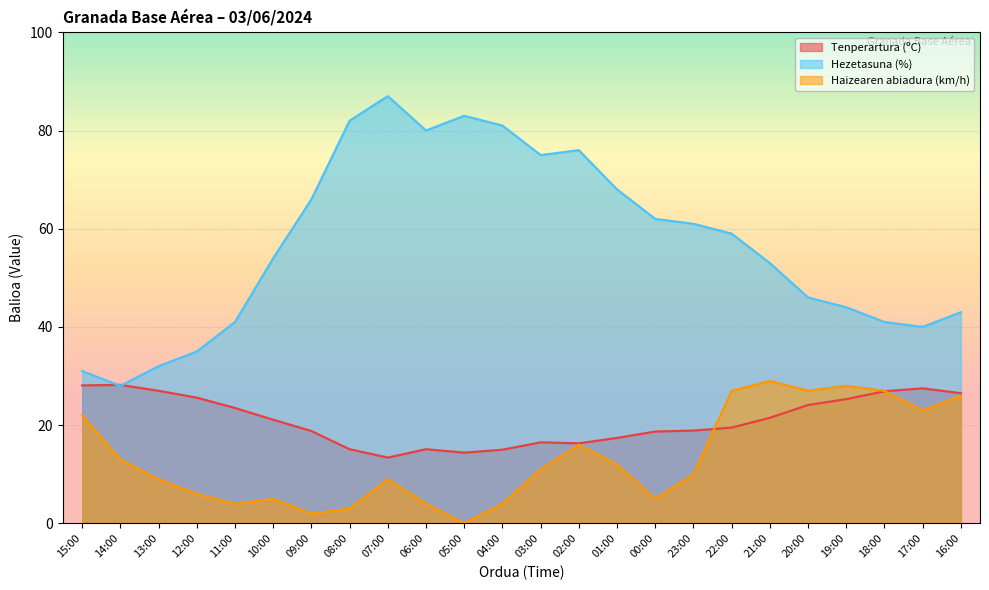

True or false: Hezetasuna (%) has more than 2 points higher than both neighbors.

True